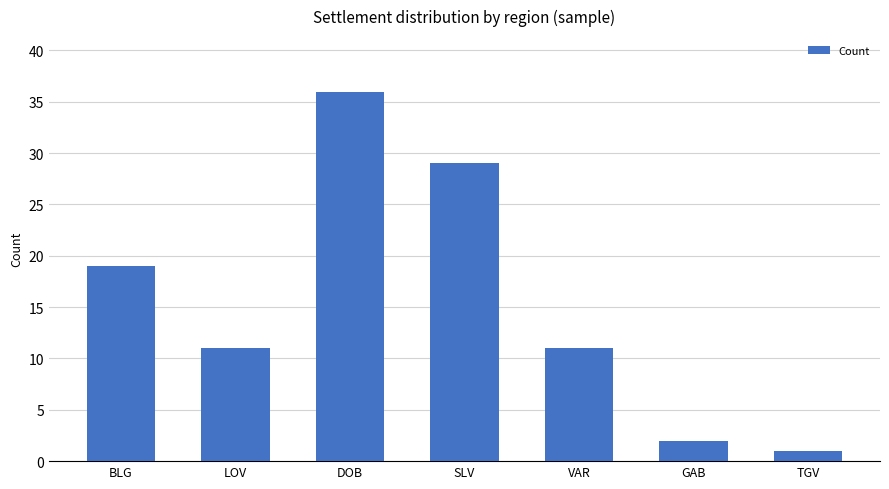

Which label corresponds to the smallest value in the chart?

TGV